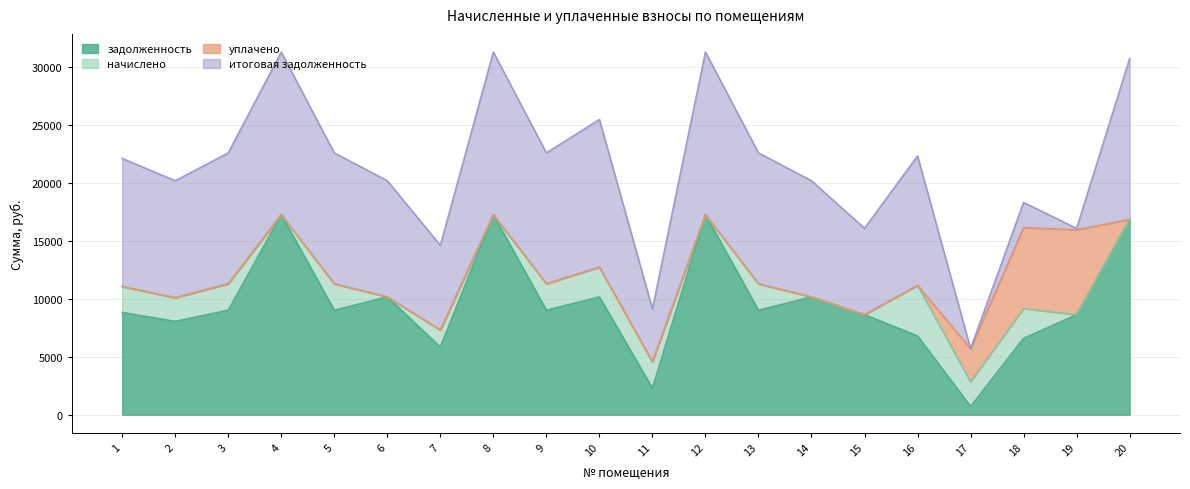

The уплачено series shows 2552.5 at 12. True or false?

False